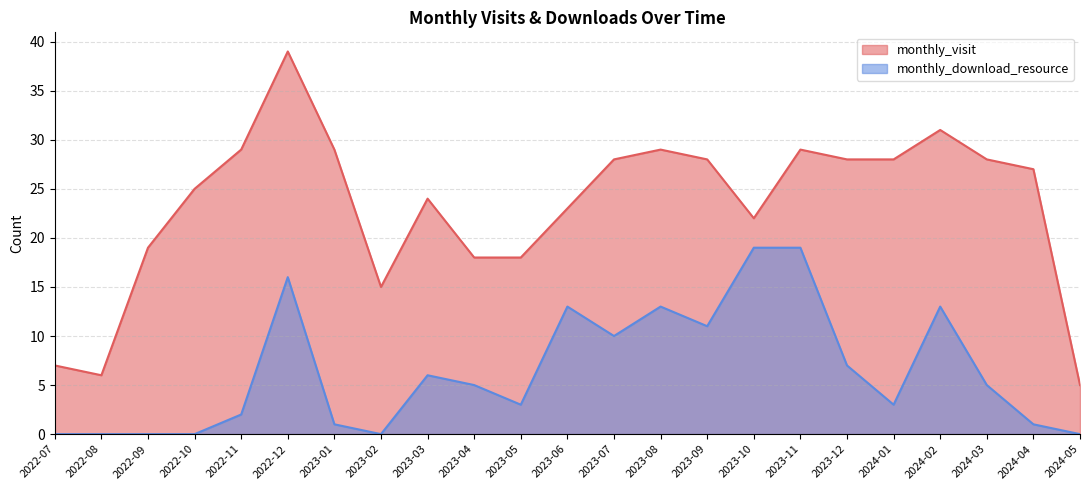

At how many categories does at least one series exceed 10?

20